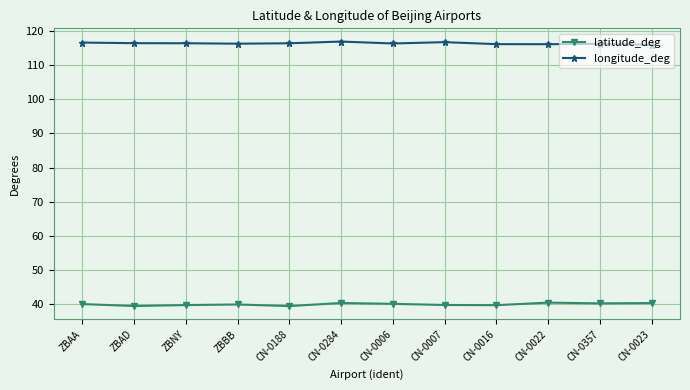

What is the label of the 2nd point from the left?

ZBAD